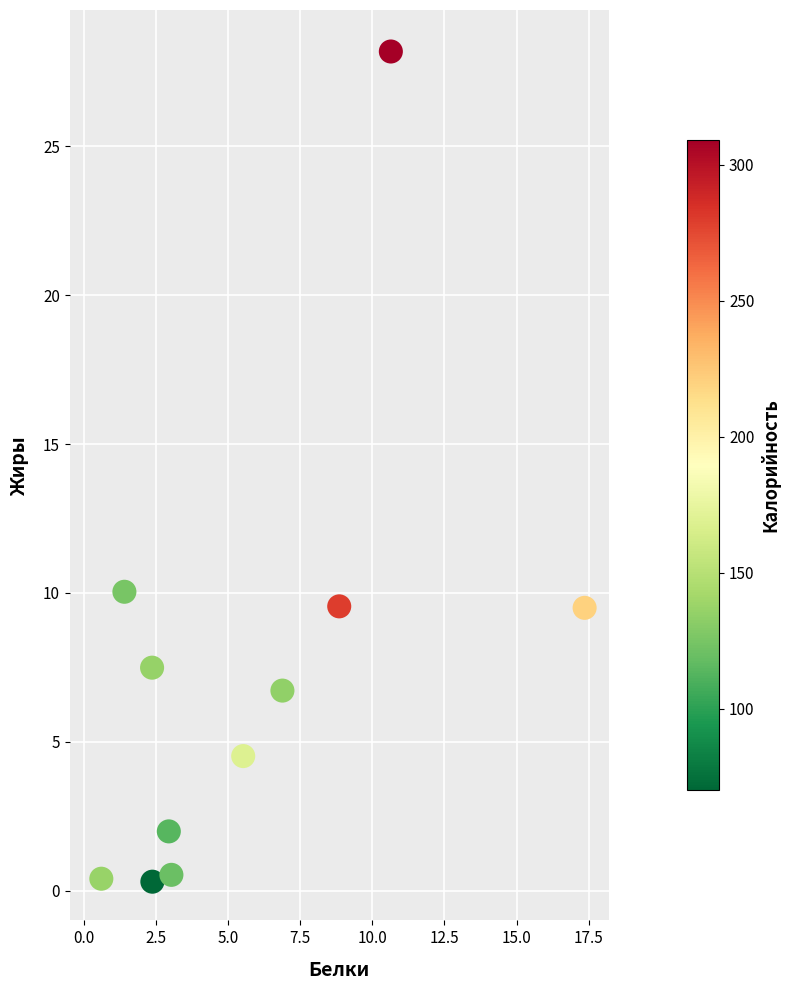

What Y value in the scatter plot is closest to 14?

10.0